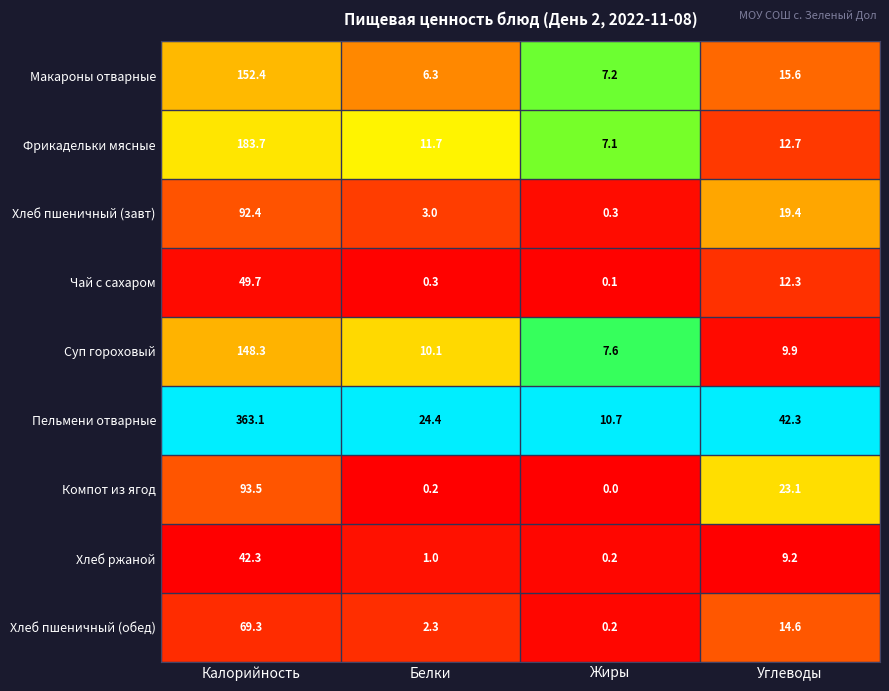

At Углеводы, list the series in order from largest to smallest.

Пельмени отварные, Компот из ягод, Хлеб пшеничный (завт), Макароны отварные, Хлеб пшеничный (обед), Фрикадельки мясные, Чай с сахаром, Суп гороховый, Хлеб ржаной